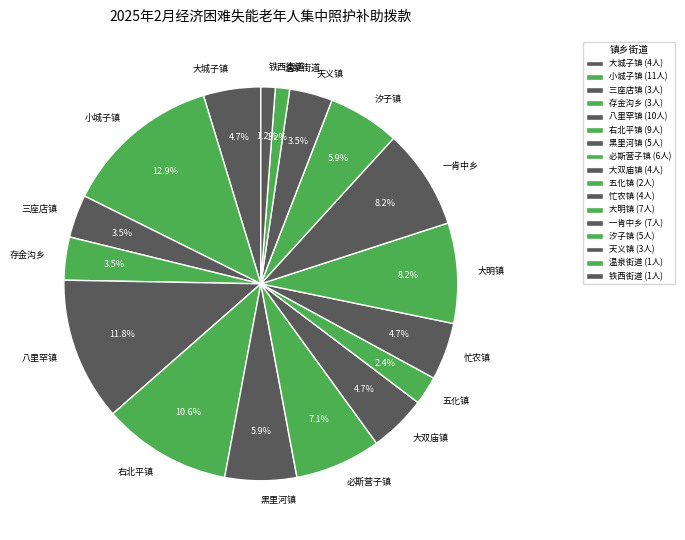

To the nearest percent, what portion does 必斯营子镇 represent?

7%